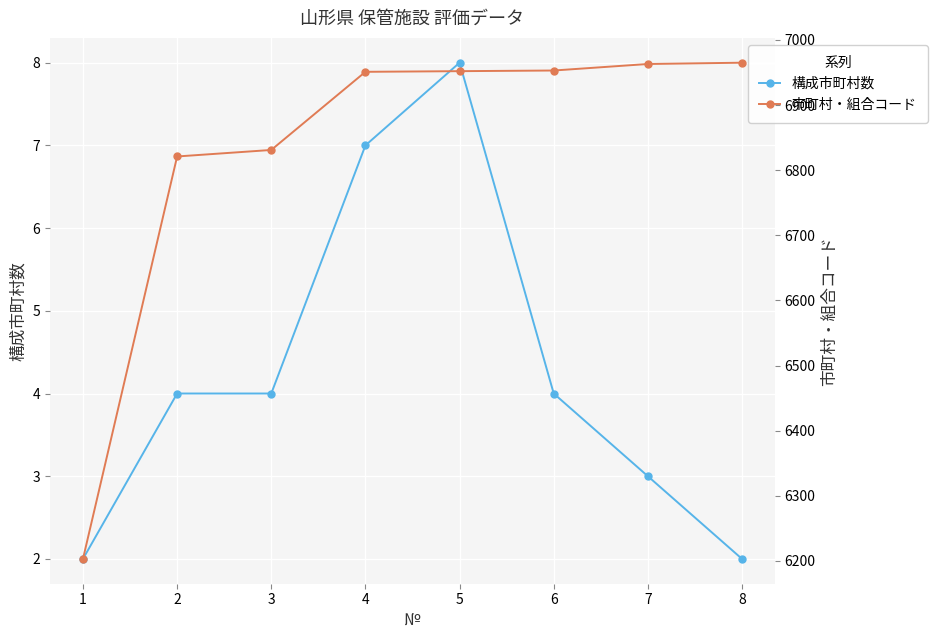

Reading left to right, extract all data points from this chart.

構成市町村数: 1=2	2=4	3=4	4=7	5=8	6=4	7=3	8=2
市町村・組合コード: 1=6203	2=6821	3=6831	4=6951	5=6952	6=6953	7=6963	8=6965